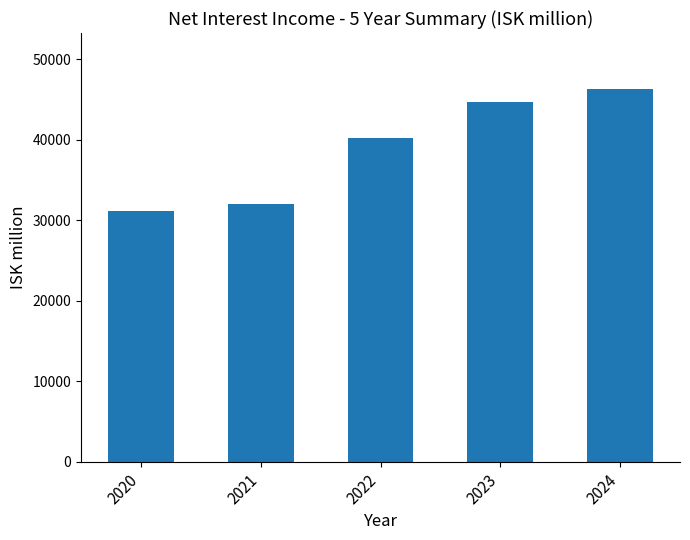

Does the chart contain stacked bars?

No